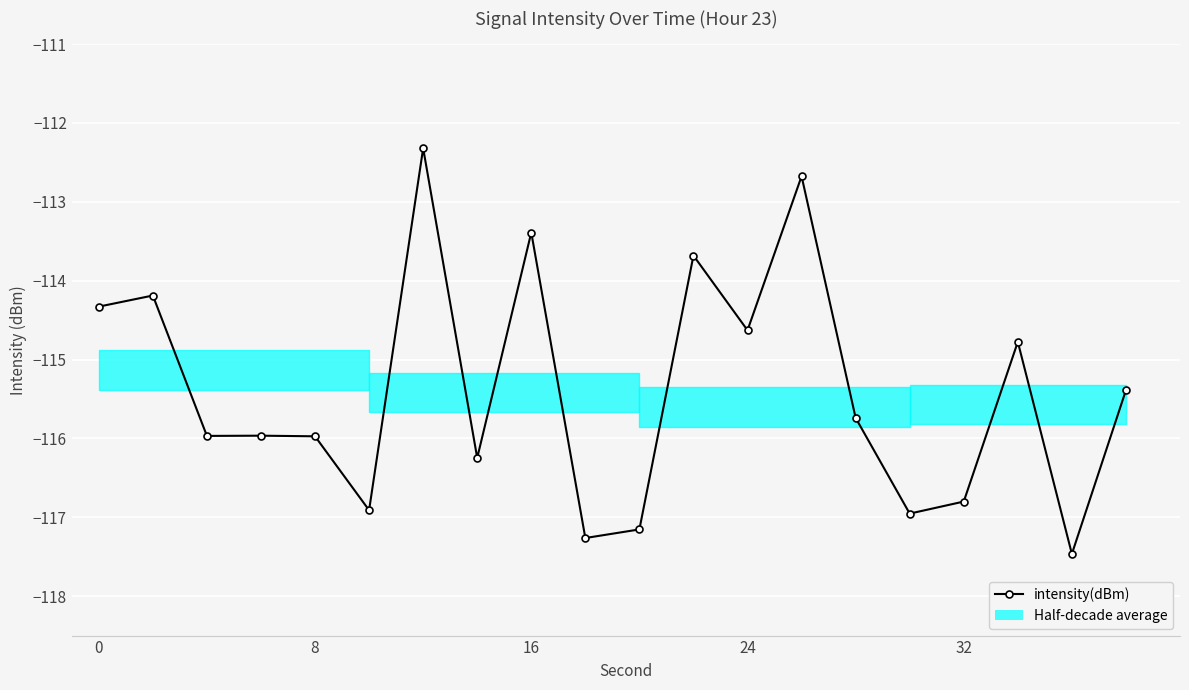

How many interior local valleys (lower than both neighbors) does the data have?

7